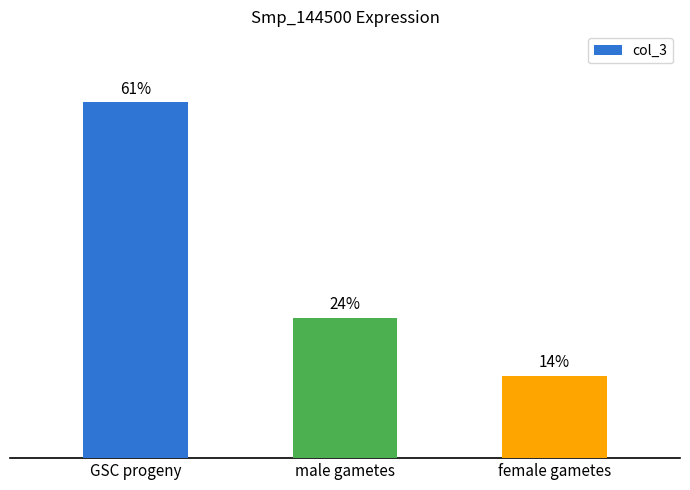

Are the bars horizontal?

No